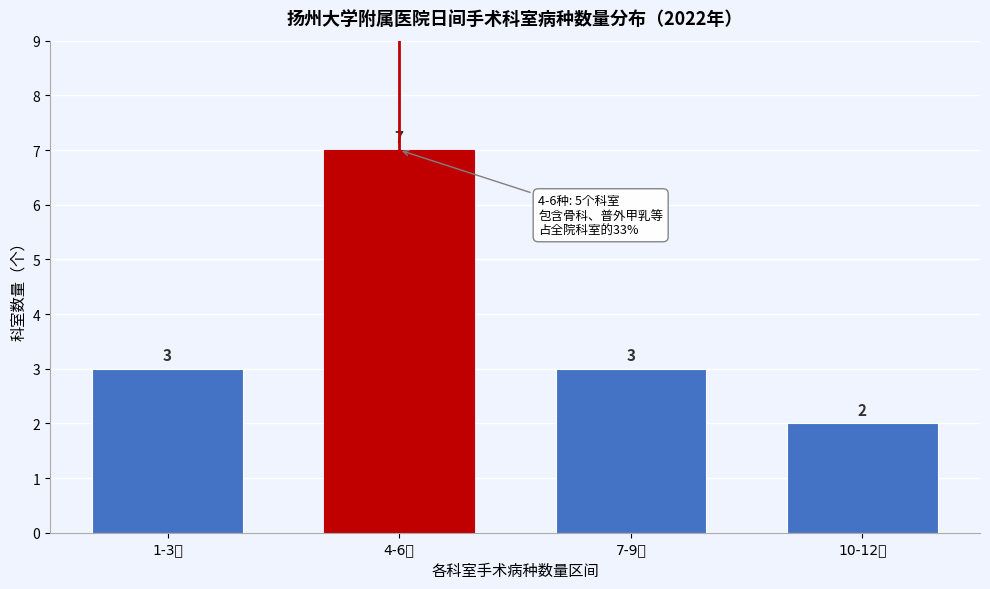

Reading left to right, what are all the values shown in this chart?

1-3种=3	4-6种=7	7-9种=3	10-12种=2